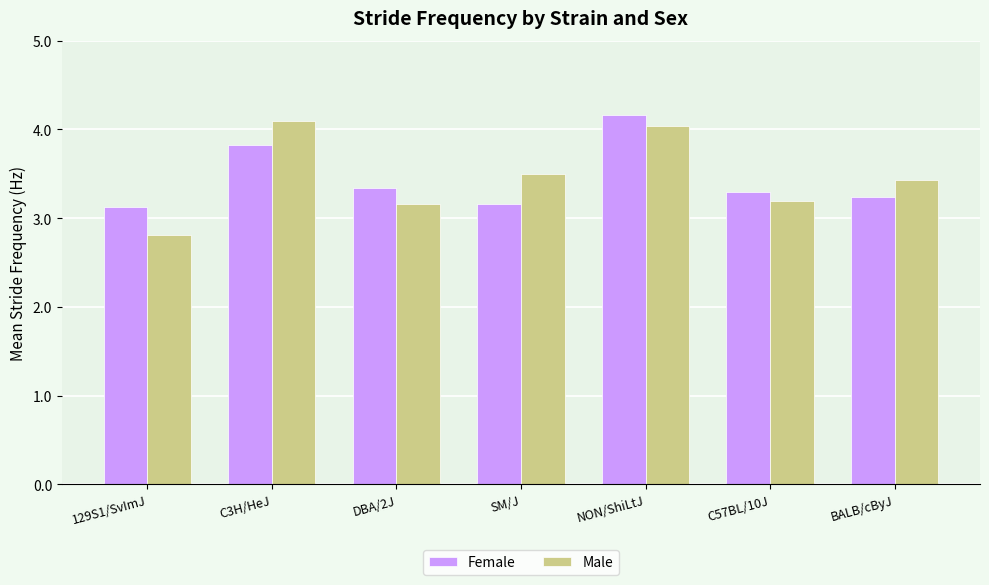

What is the label of the 4th bar from the right?

SM/J